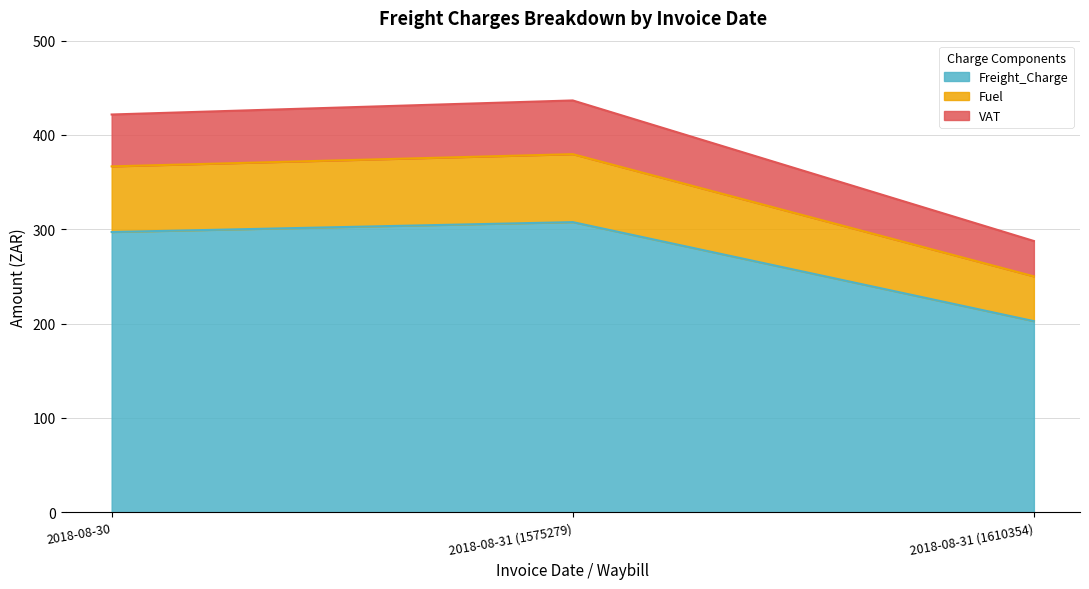

What is the minimum value shown in the chart?

202.6